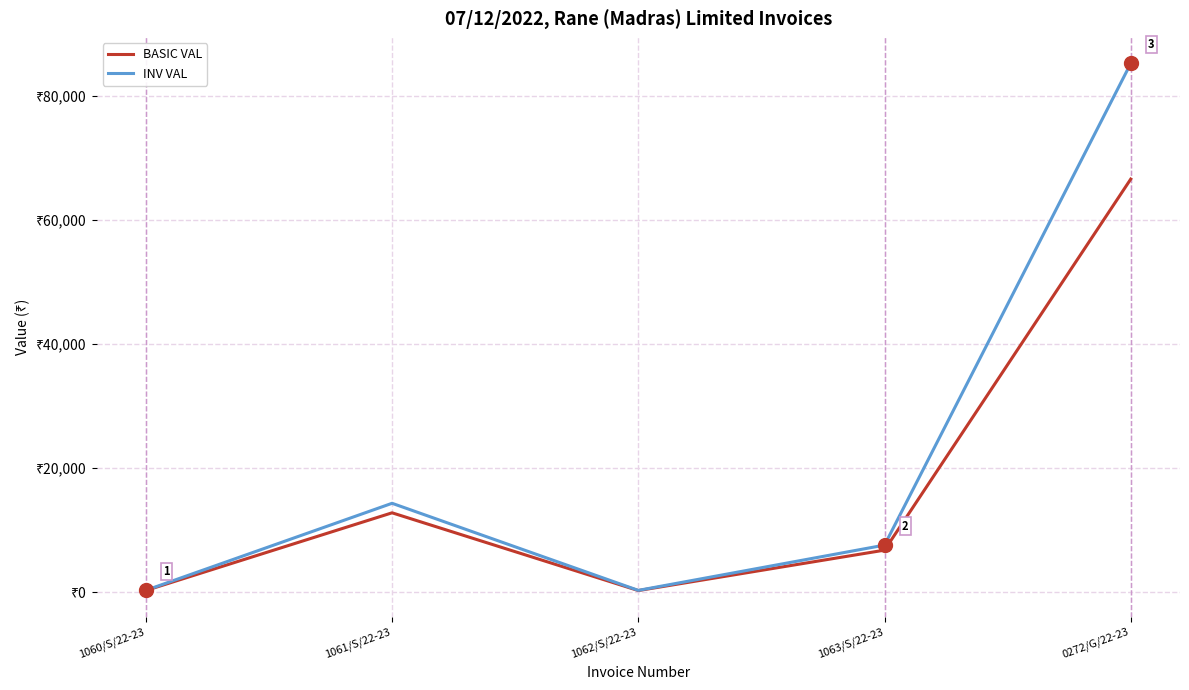

List the series in order of their peak value, highest first.

INV VAL, BASIC VAL